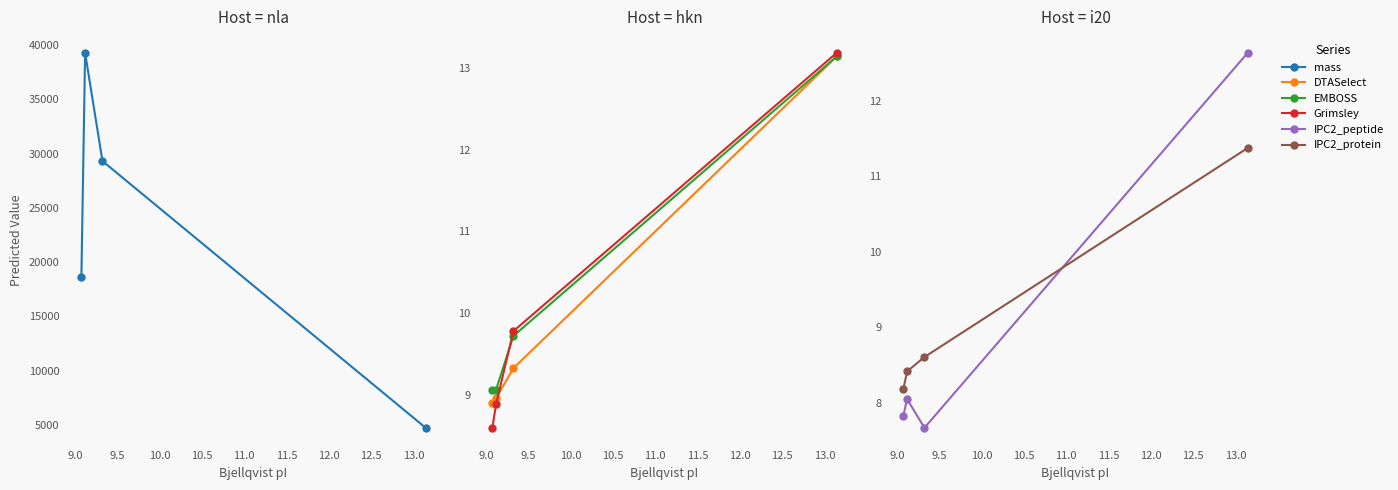

How many lines are shown in the chart?

6